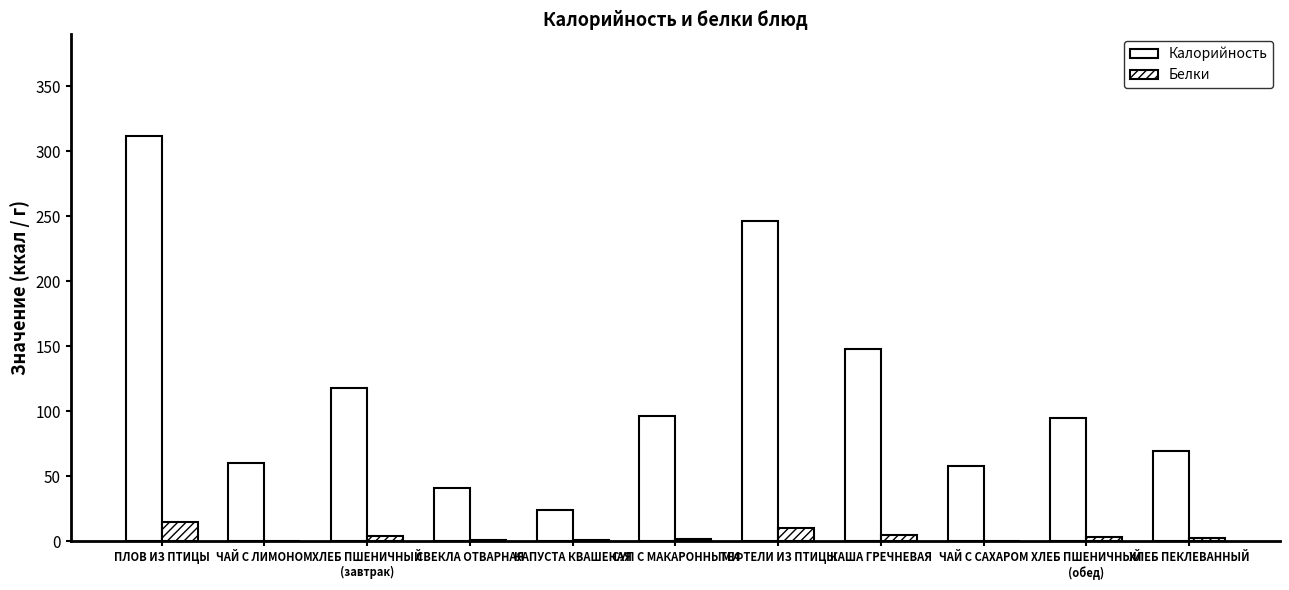

What is the lowest value of the Белки series?

0.2